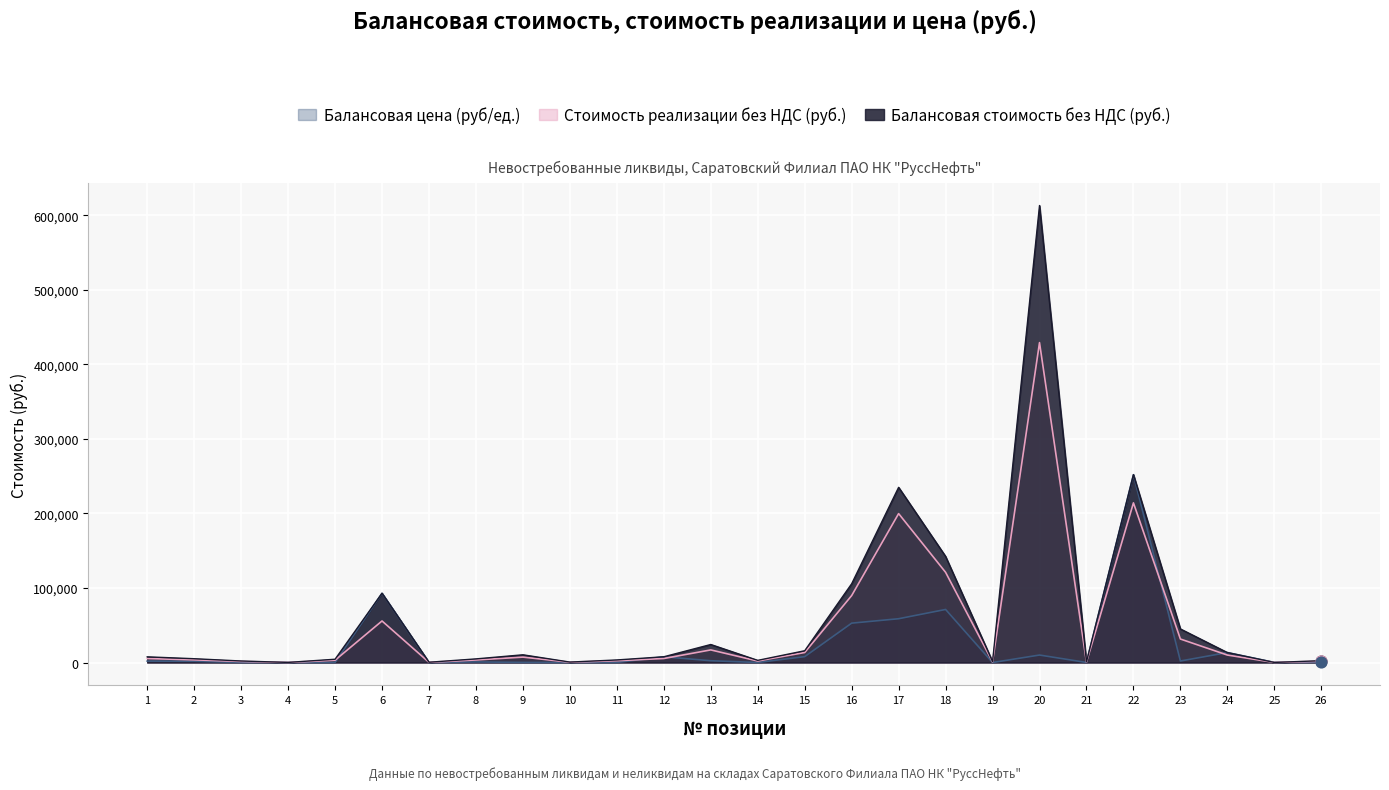

Is the value of Стоимость реализации без НДС (руб.) at 12 greater than the value of Балансовая цена (руб/ед.) at 1?

Yes